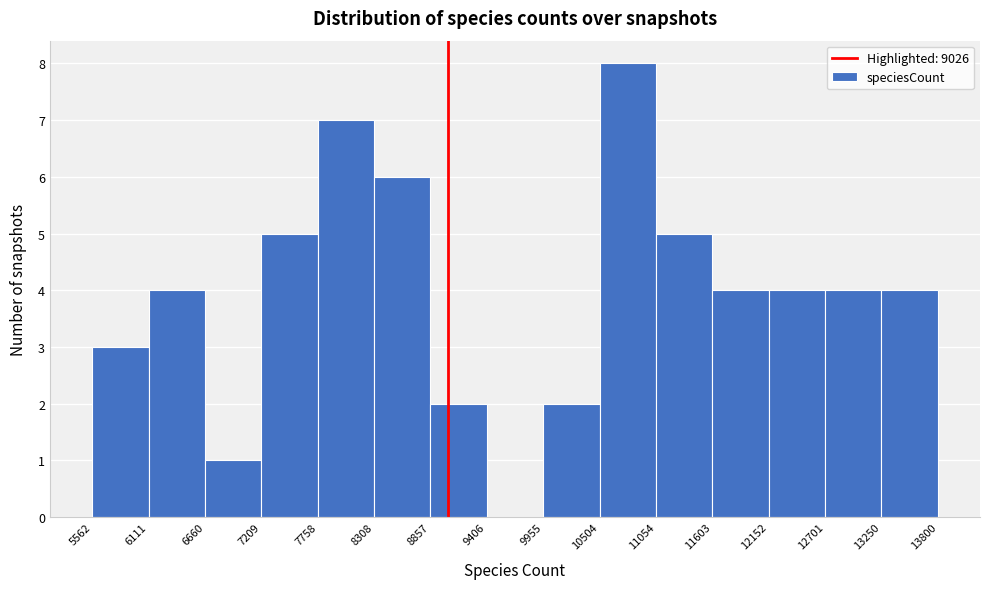

Reading left to right, transcribe this chart: for each bar, give the range it covers on the x-axis and its height. The values are not printed on the chart, so give them approximately, as read against the axis.

5562 to 6111: 3
6111 to 6660: 4
6660 to 7209: 1
7209 to 7758: 5
7758 to 8308: 7
8308 to 8857: 6
8857 to 9406: 2
9406 to 9955: 0
9955 to 10504: 2
10504 to 11054: 8
11054 to 11603: 5
11603 to 12152: 4
12152 to 12701: 4
12701 to 13250: 4
13250 to 13800: 4